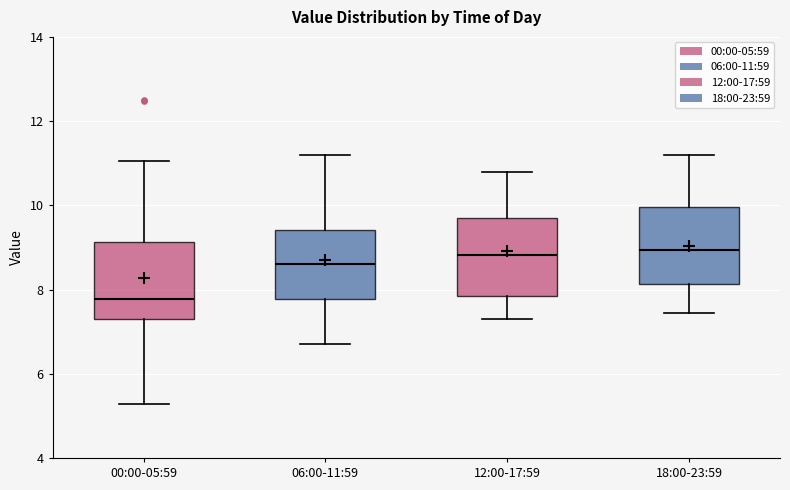

Which box's median line is the lowest?

00:00-05:59